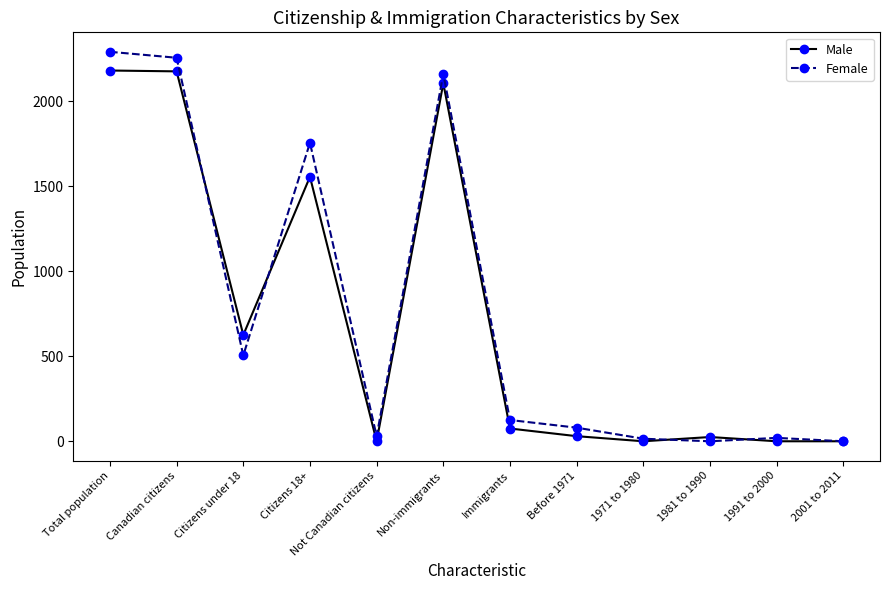

Is this an area chart (filled region under the line)?

No